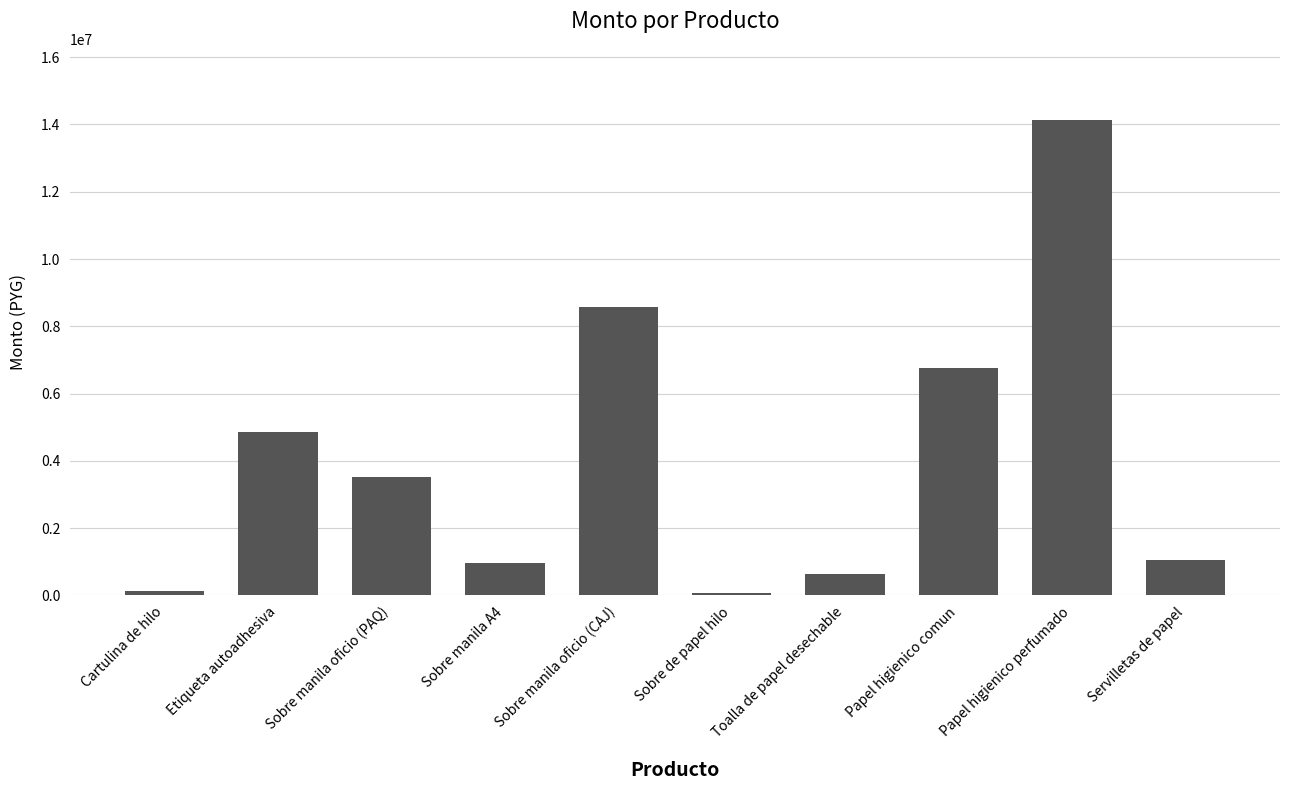

The value at Cartulina de hilo is 125829. True or false?

True